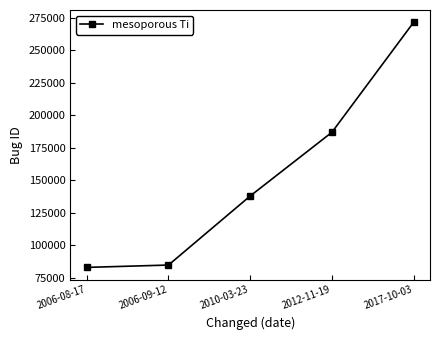

Count the number of categories in the chart.

5